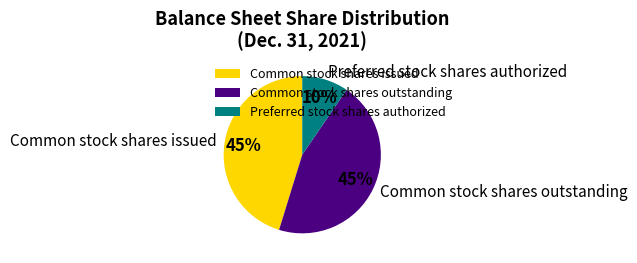

Combined, do Preferred stock shares authorized and Common stock shares outstanding account for over 50%?

Yes